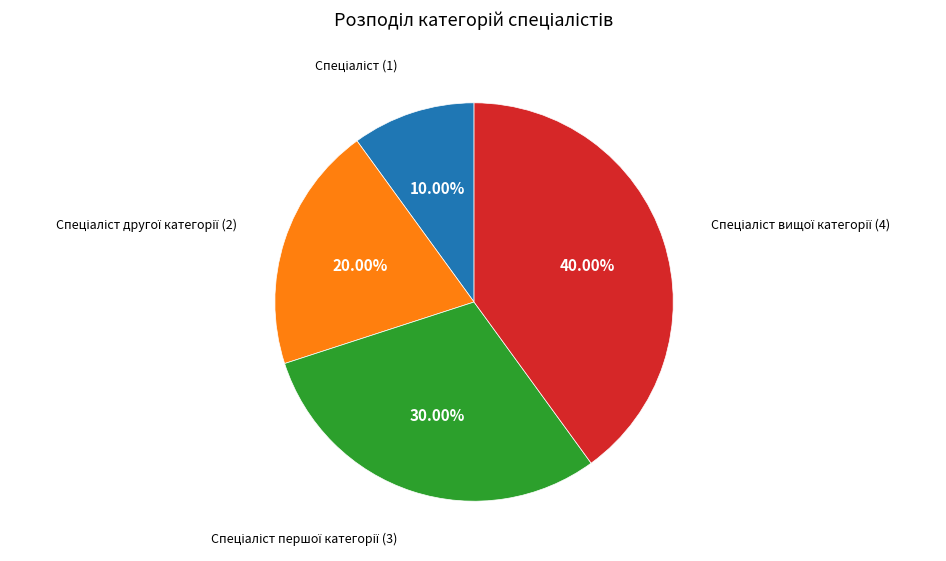

Is there any slice that represents more than half of the pie?

No